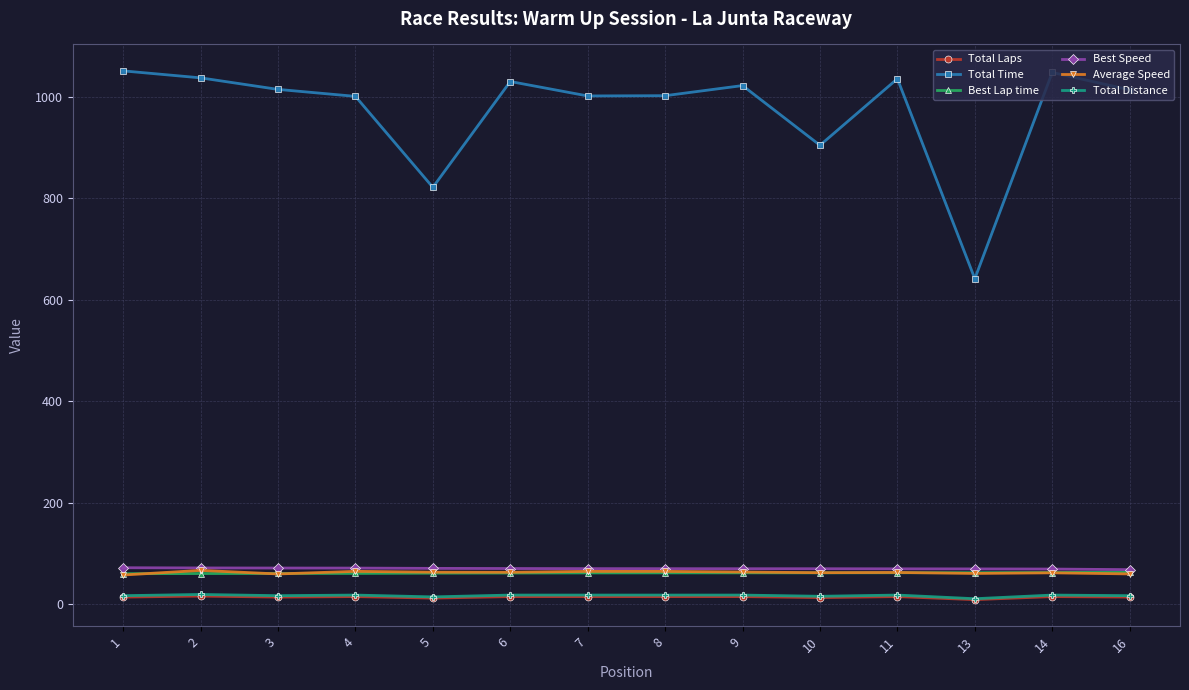

How many categories are shown in the chart?

14